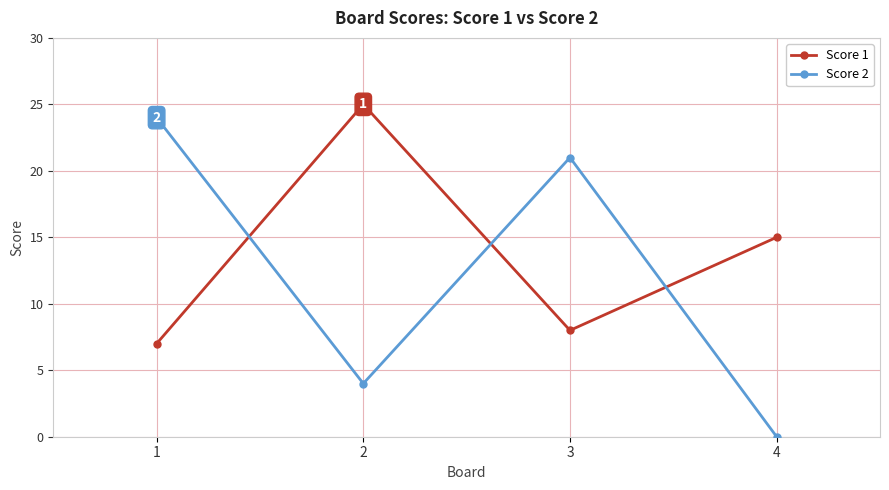

Which series has the widest spread of values?

Score 2